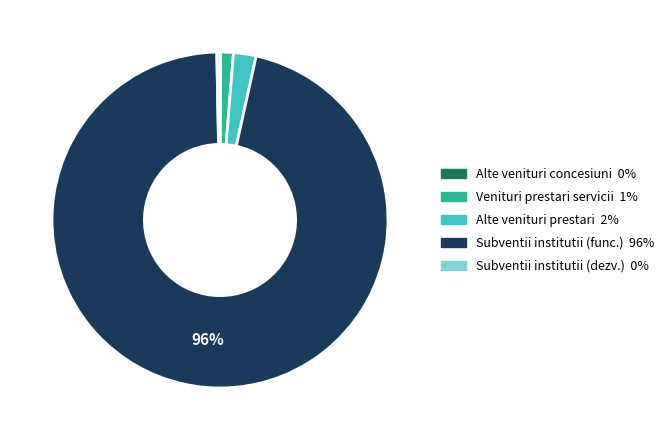

To the nearest percent, what is the average slice percentage?

20%